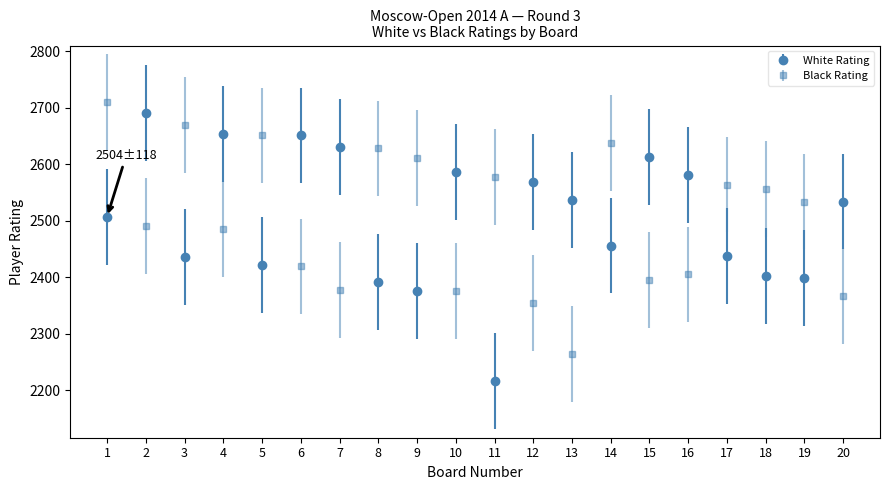

Between 14 and 19, which series saw the biggest shift?

Black Rating